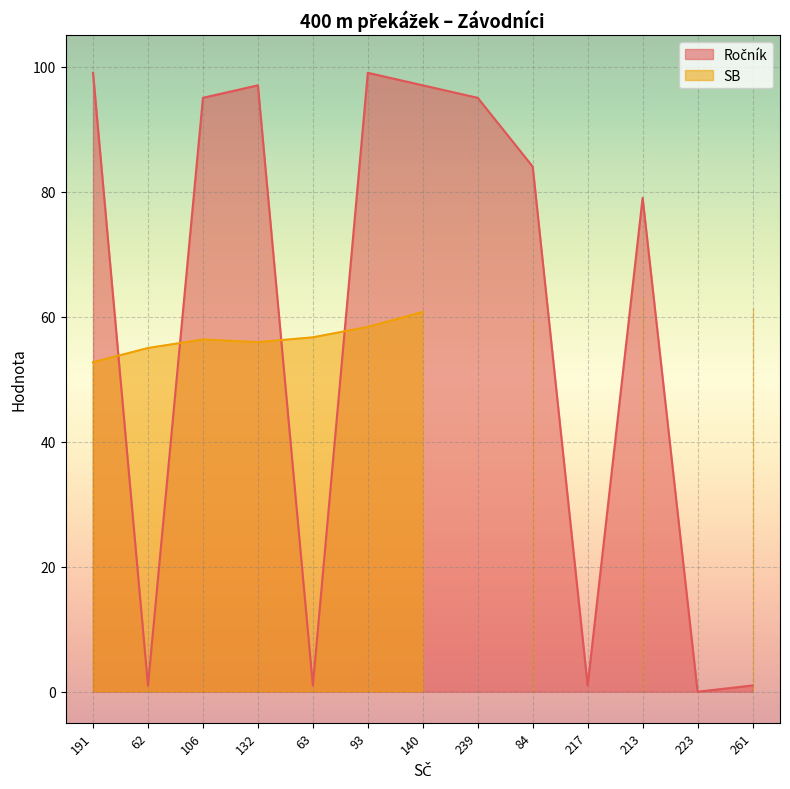

What is the label of the 10th point from the left?

217